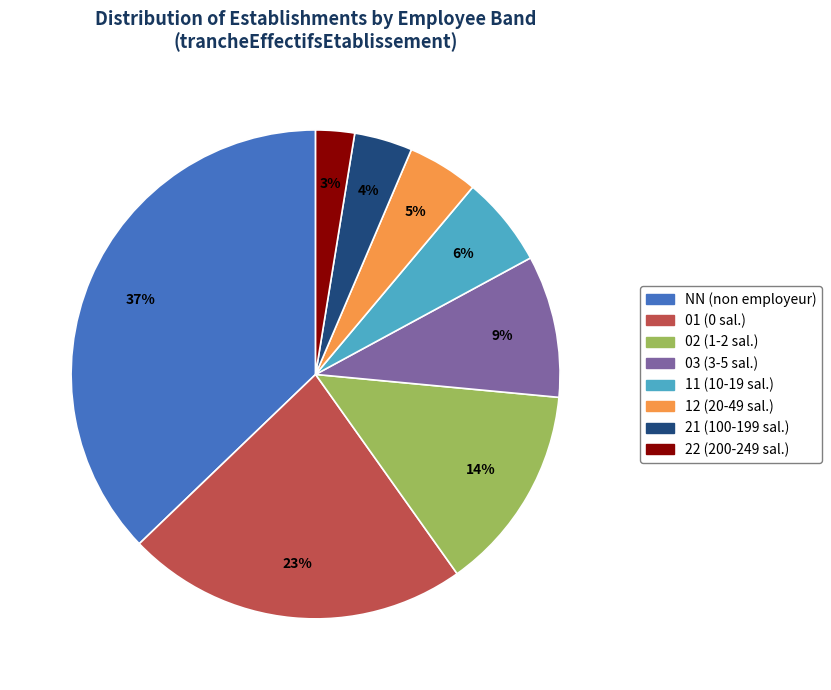

What percentage is the 02 slice, to the nearest percent?

14%